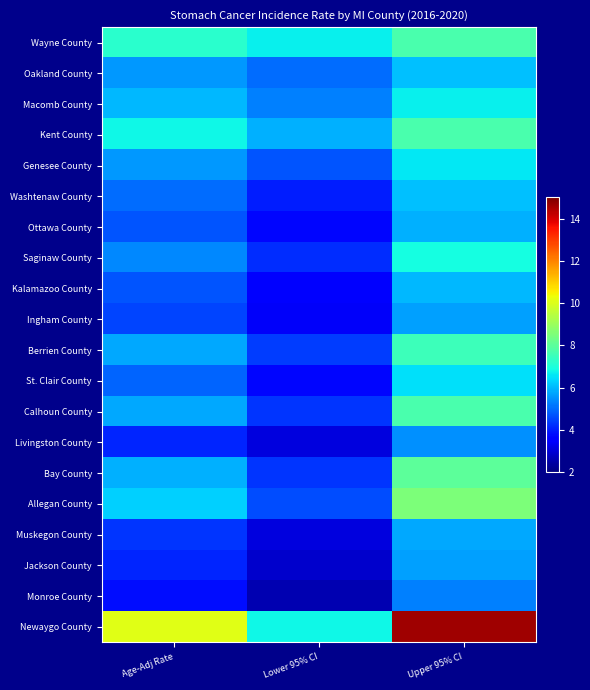

Reading left to right, what are all the values shown in this chart?

Wayne County: Age-Adj Rate=7.2	Lower 95% CI=6.7	Upper 95% CI=7.7
Oakland County: Age-Adj Rate=5.6	Lower 95% CI=5.0	Upper 95% CI=6.1
Macomb County: Age-Adj Rate=6.0	Lower 95% CI=5.3	Upper 95% CI=6.7
Kent County: Age-Adj Rate=6.8	Lower 95% CI=5.9	Upper 95% CI=7.7
Genesee County: Age-Adj Rate=5.6	Lower 95% CI=4.7	Upper 95% CI=6.6
Washtenaw County: Age-Adj Rate=5.0	Lower 95% CI=4.0	Upper 95% CI=6.1
Ottawa County: Age-Adj Rate=4.7	Lower 95% CI=3.7	Upper 95% CI=5.9
Saginaw County: Age-Adj Rate=5.4	Lower 95% CI=4.2	Upper 95% CI=6.9
Kalamazoo County: Age-Adj Rate=4.7	Lower 95% CI=3.6	Upper 95% CI=6.0
Ingham County: Age-Adj Rate=4.5	Lower 95% CI=3.4	Upper 95% CI=5.7
Berrien County: Age-Adj Rate=5.8	Lower 95% CI=4.4	Upper 95% CI=7.5
St. Clair County: Age-Adj Rate=4.9	Lower 95% CI=3.7	Upper 95% CI=6.5
Calhoun County: Age-Adj Rate=5.8	Lower 95% CI=4.3	Upper 95% CI=7.7
Livingston County: Age-Adj Rate=4.1	Lower 95% CI=3.1	Upper 95% CI=5.5
Bay County: Age-Adj Rate=5.9	Lower 95% CI=4.3	Upper 95% CI=8.0
Allegan County: Age-Adj Rate=6.3	Lower 95% CI=4.6	Upper 95% CI=8.5
Muskegon County: Age-Adj Rate=4.3	Lower 95% CI=3.1	Upper 95% CI=5.8
Jackson County: Age-Adj Rate=4.1	Lower 95% CI=2.9	Upper 95% CI=5.7
Monroe County: Age-Adj Rate=3.8	Lower 95% CI=2.6	Upper 95% CI=5.3
Newaygo County: Age-Adj Rate=10.1	Lower 95% CI=6.8	Upper 95% CI=14.6